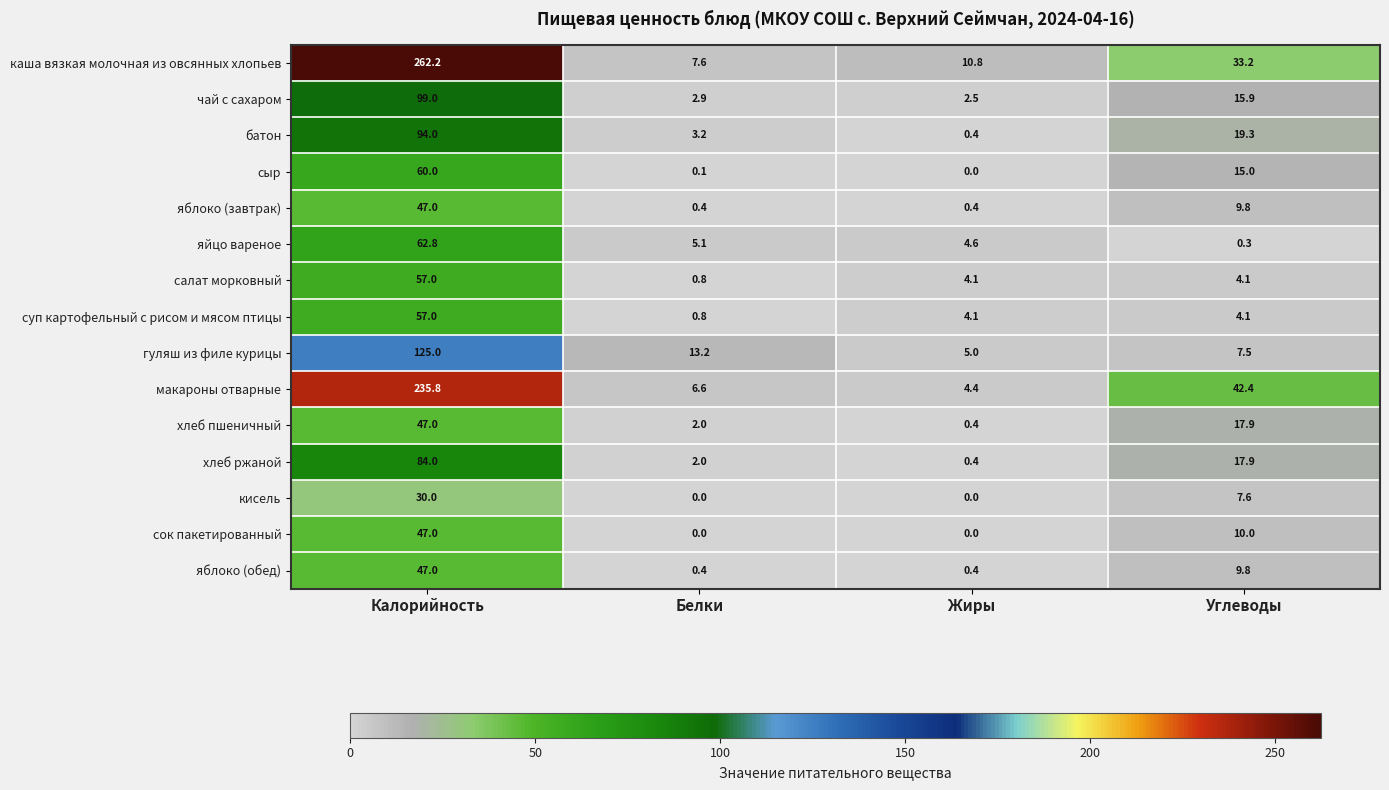

Read the гуляш из филе курицы value at Углеводы.

7.5